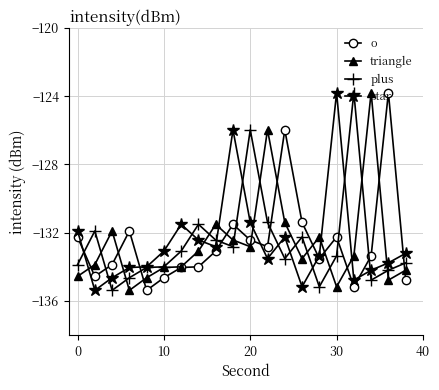

True or false: o has more than 1 interior local peaks.

True